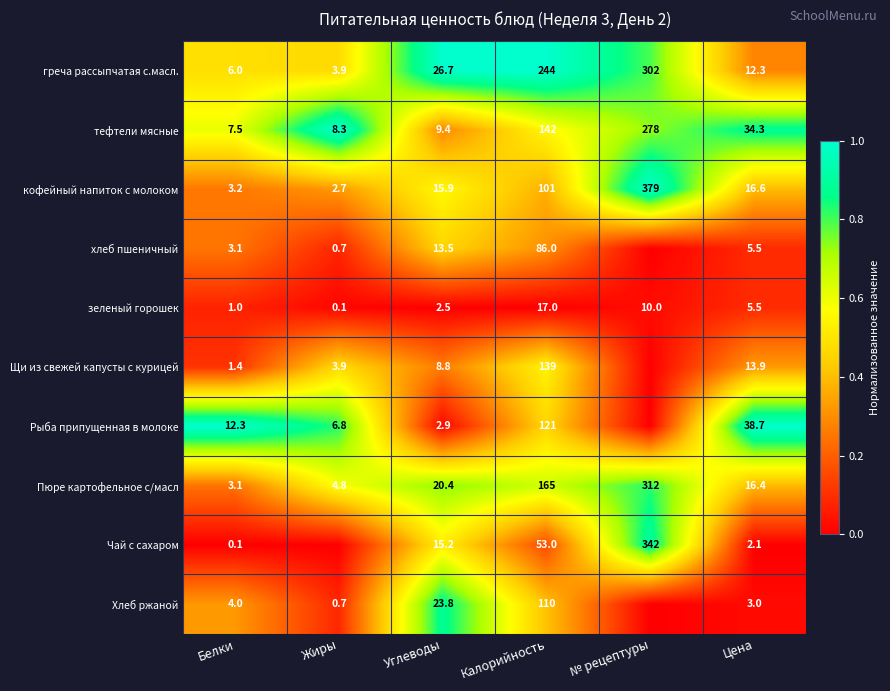

What is the total value across all series at Белки?

41.7